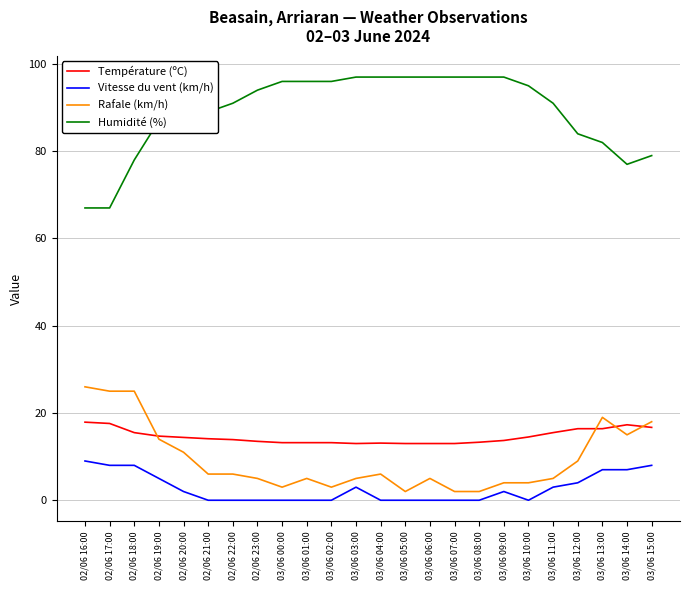

How many lines are shown in the chart?

4